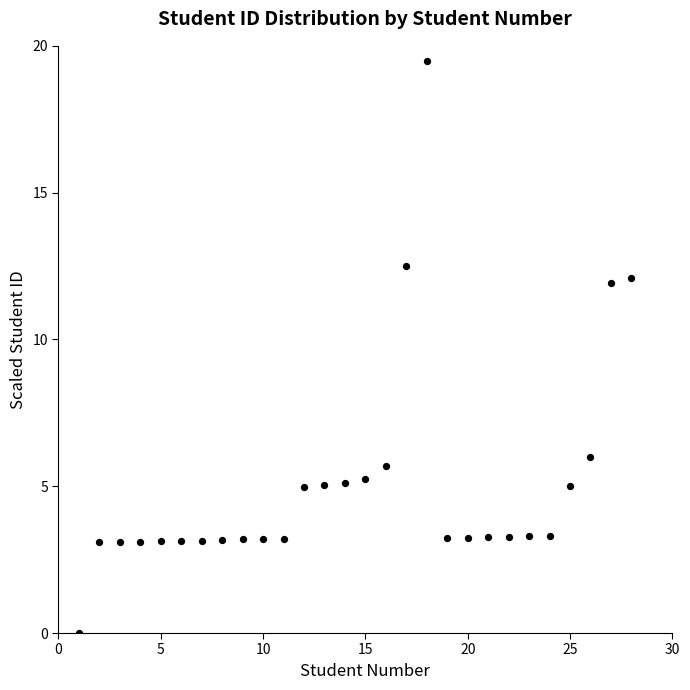

What is the range of Y values (max minus min)?

19.5